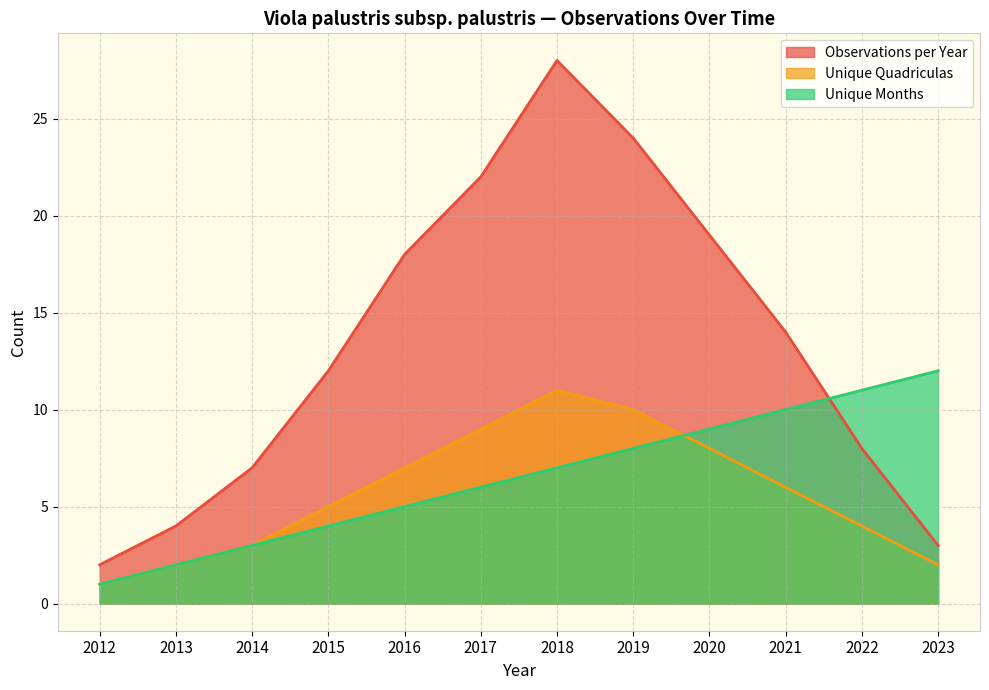

What is the approximate value of Unique Quadriculas at 2019, to the nearest 10?

10